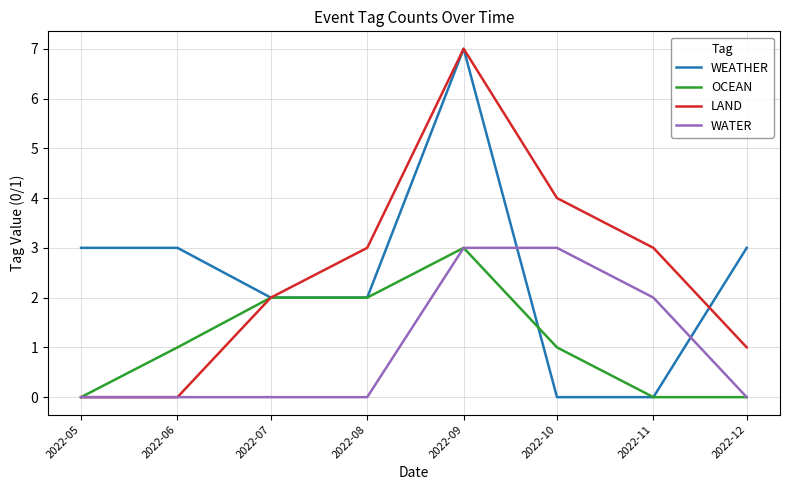

At which category does the chart reach its peak across all series?

2022-09